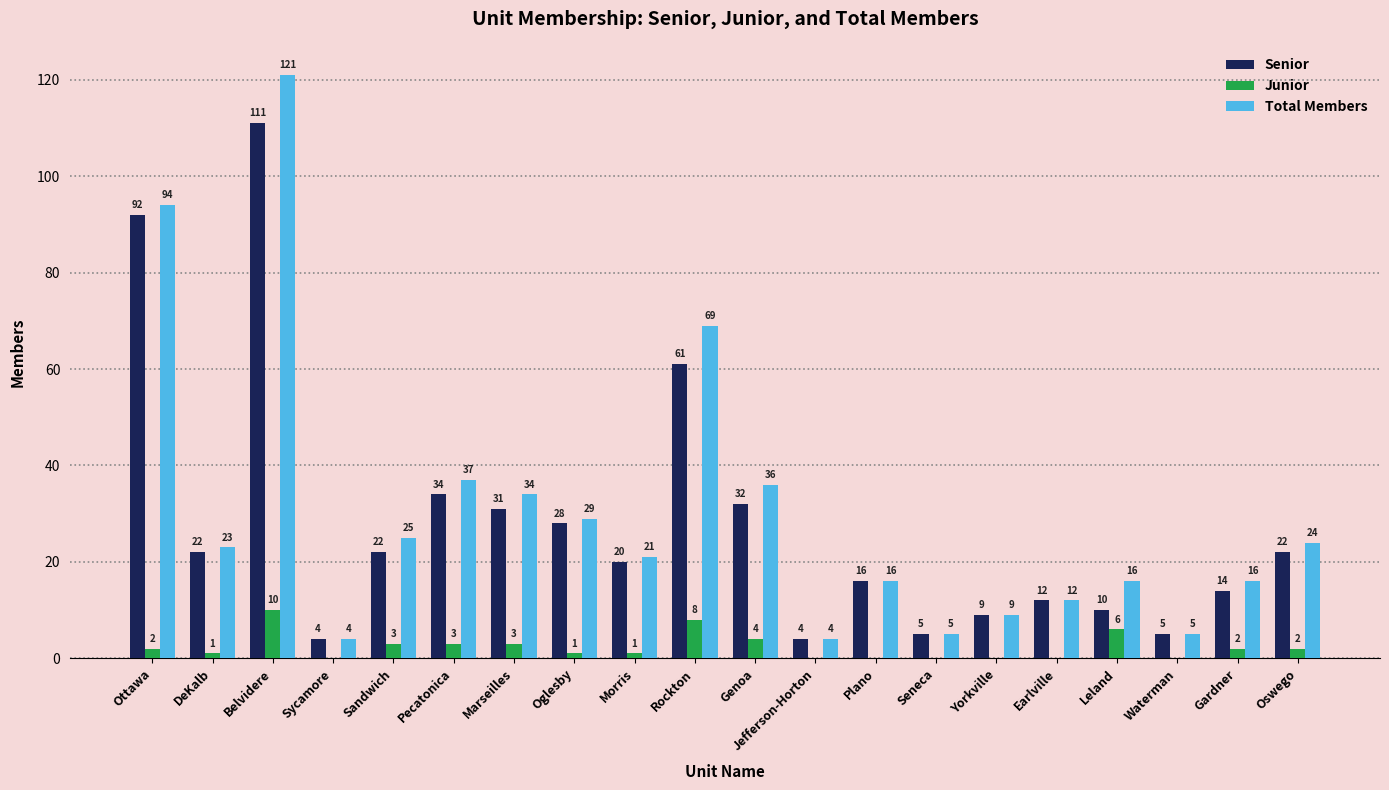

Count the Junior values in the range 0 to 3.

16